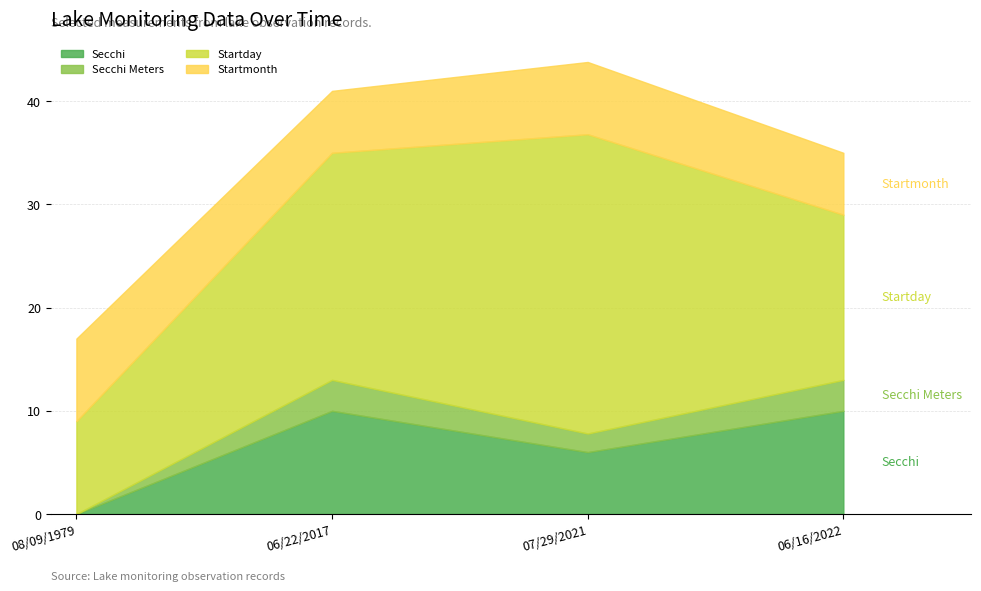

What is the sum of all Secchi values?

26.0